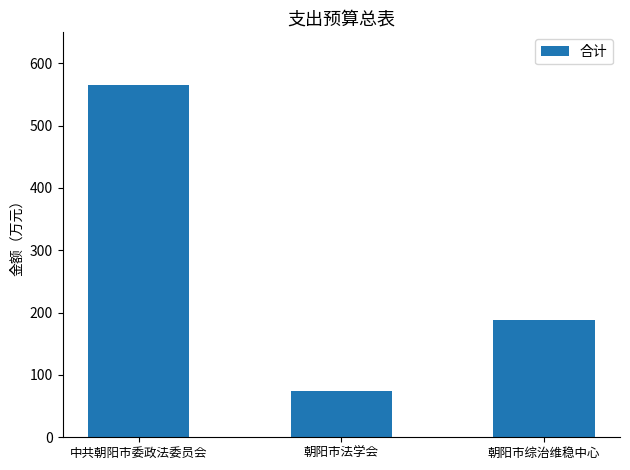

Is it true that the value at 朝阳市综治维稳中心 is 188.4?

True